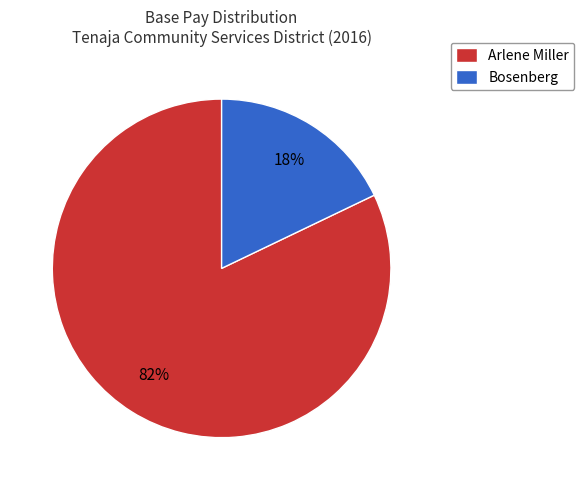

The Bosenberg slice represents 29% of the pie. True or false?

False